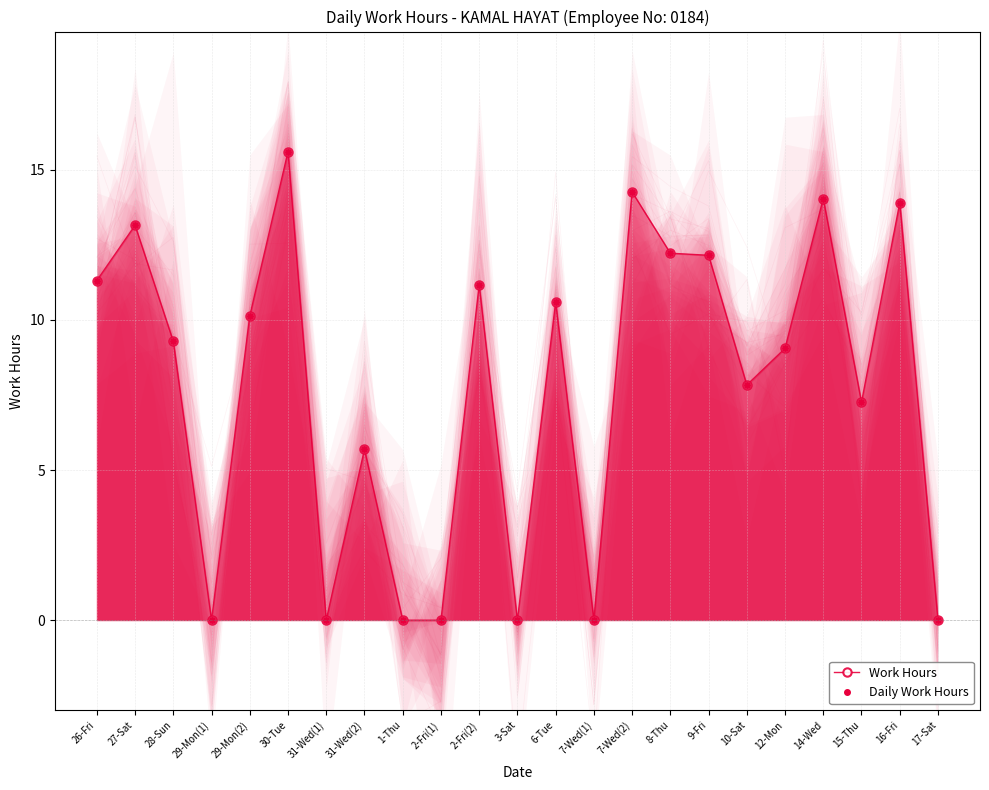

Reading left to right, transcribe all the data shown in this chart.

Work Hours: 26-Fri=11.3	27-Sat=13.2	28-Sun=9.3	29-Mon(1)=0.0	29-Mon(2)=10.1	30-Tue=15.6	31-Wed(1)=0.0	31-Wed(2)=5.7	1-Thu=0.0	2-Fri(1)=0.0	2-Fri(2)=11.2	3-Sat=0.0	6-Tue=10.6	7-Wed(1)=0.0	7-Wed(2)=14.3	8-Thu=12.2	9-Fri=12.2	10-Sat=7.8	12-Mon=9.1	14-Wed=14.0	15-Thu=7.2	16-Fri=13.9	17-Sat=0.0
Daily Work Hours: 26-Fri=11.3	27-Sat=13.2	28-Sun=9.3	29-Mon(1)=0.0	29-Mon(2)=10.1	30-Tue=15.6	31-Wed(1)=0.0	31-Wed(2)=5.7	1-Thu=0.0	2-Fri(1)=0.0	2-Fri(2)=11.2	3-Sat=0.0	6-Tue=10.6	7-Wed(1)=0.0	7-Wed(2)=14.3	8-Thu=12.2	9-Fri=12.2	10-Sat=7.8	12-Mon=9.1	14-Wed=14.0	15-Thu=7.2	16-Fri=13.9	17-Sat=0.0